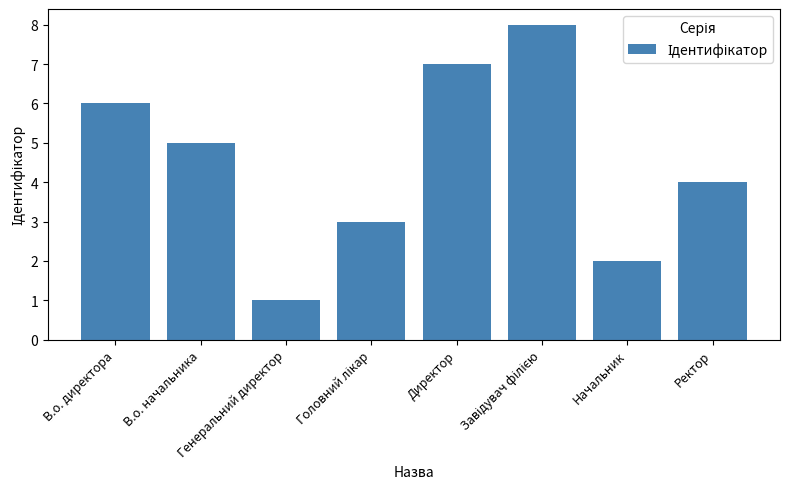

Reading right to left, transcribe all the data shown in this chart.

4	2	8	7	3	1	5	6